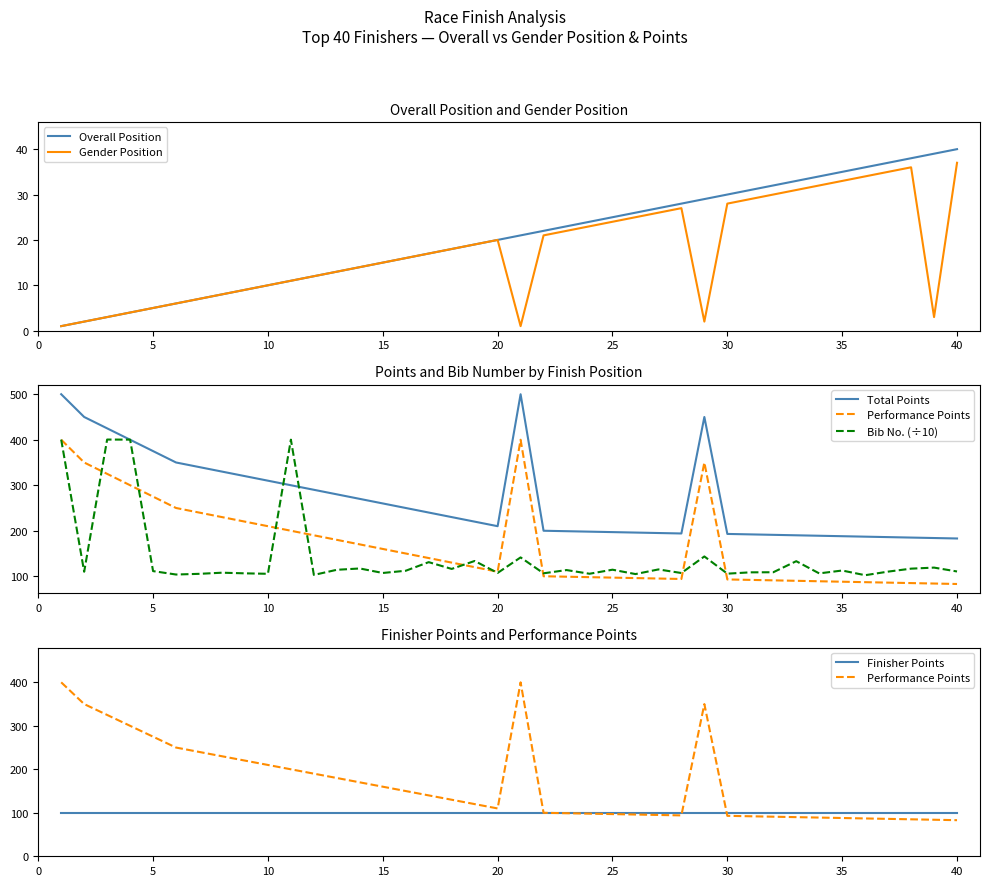

True or false: Gender Position and Bib No. (÷10) cross at least once.

False